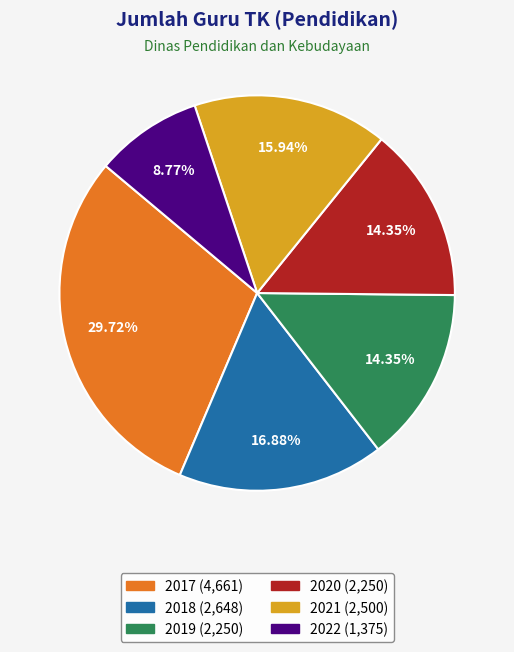

To the nearest percent, what is the combined percentage of 2019 and 2022?

23%